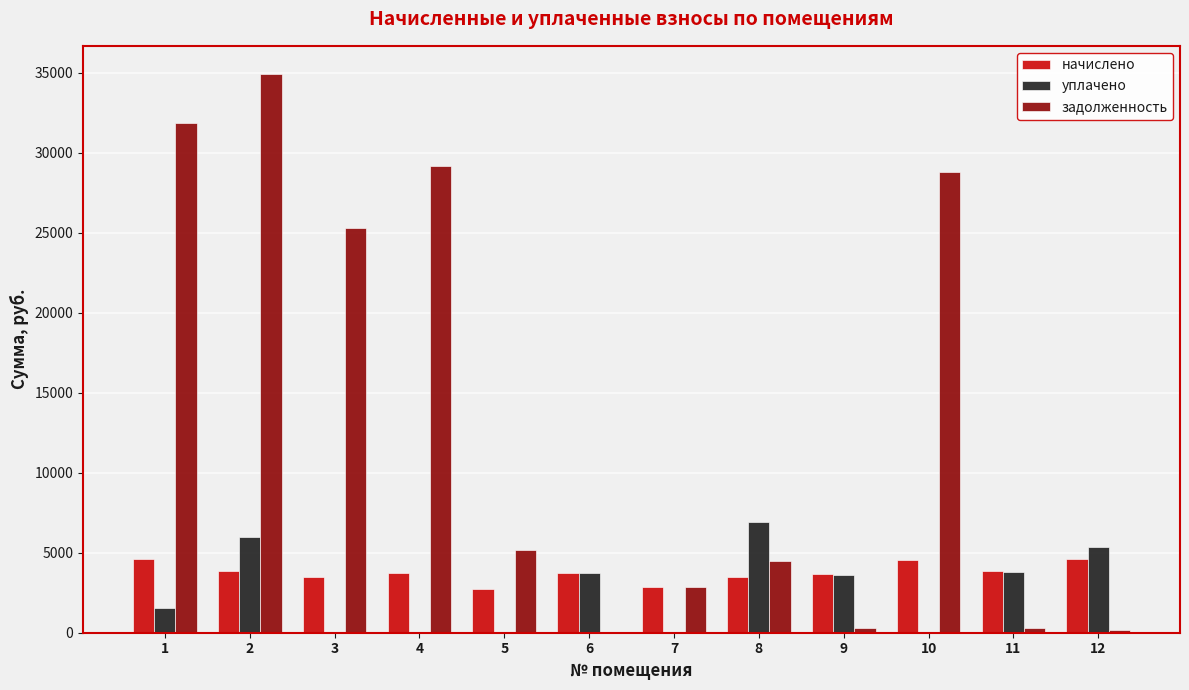

What is the sum of the задолженность values at 4 and 8?

33682.8